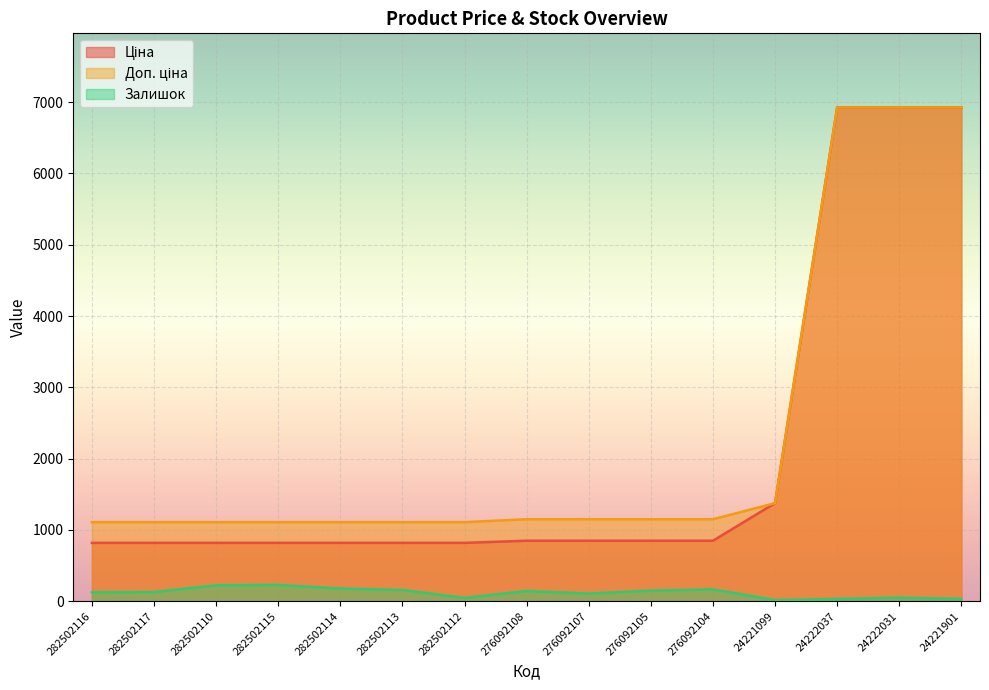

Does the chart display data point markers on the line(s)?

No